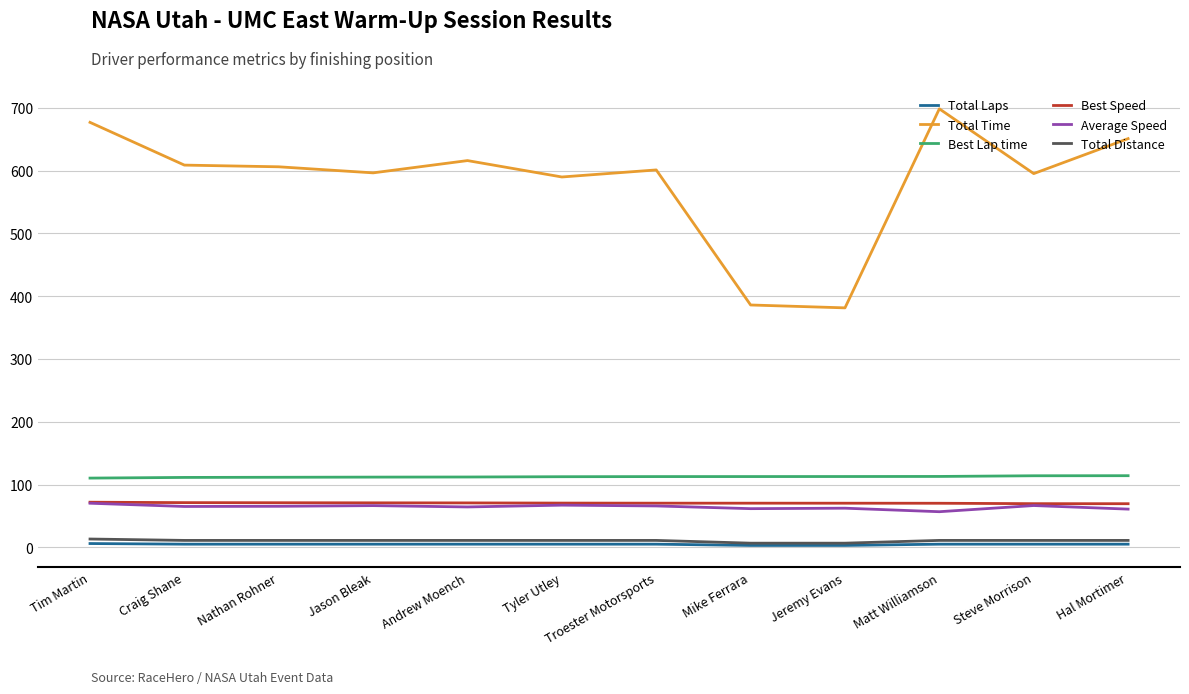

True or false: Best Lap time and Average Speed cross at least once.

False